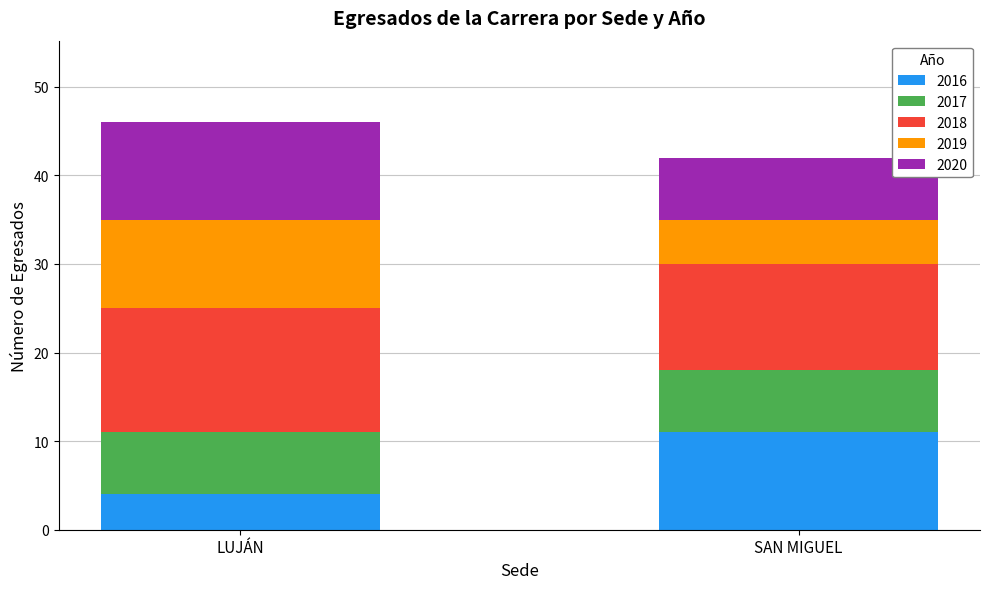

What is the sum of the 2016 values at SAN MIGUEL and LUJÁN?

15